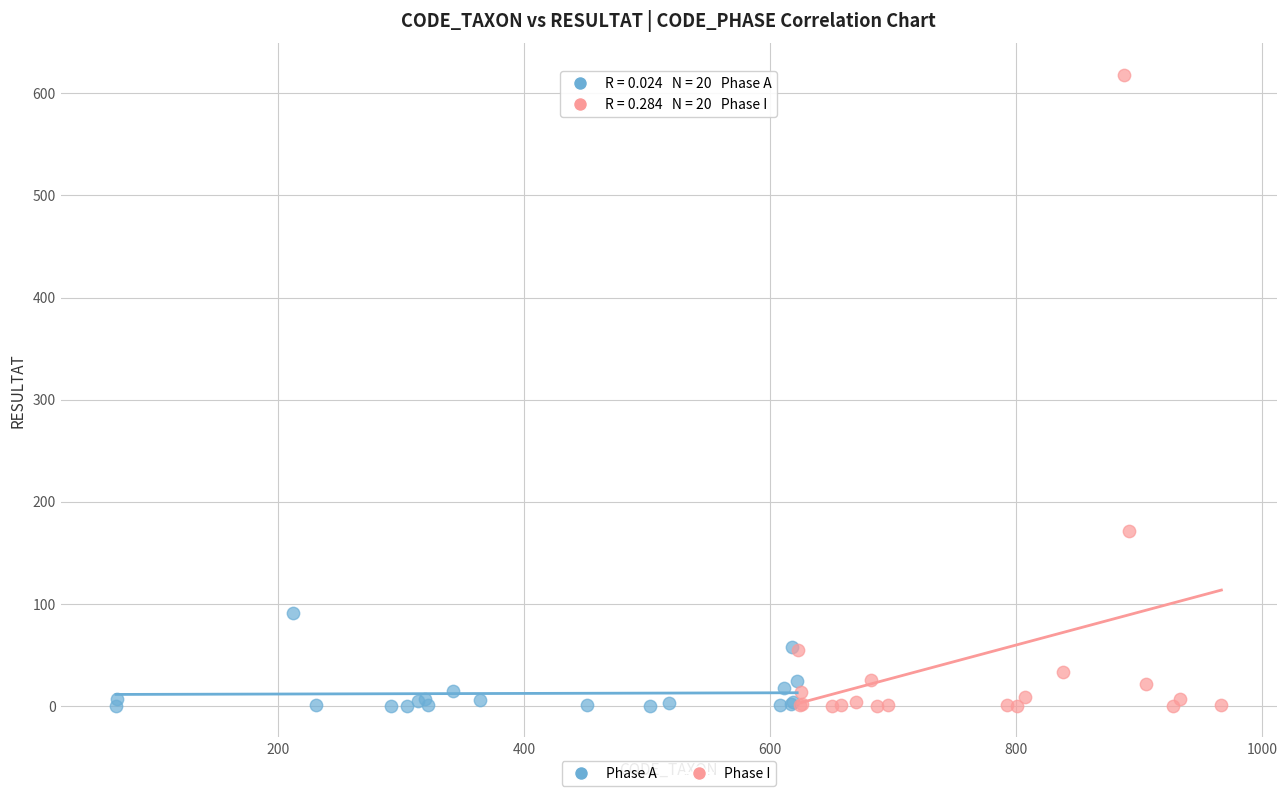

Which series contains the highest Y value?

Phase I